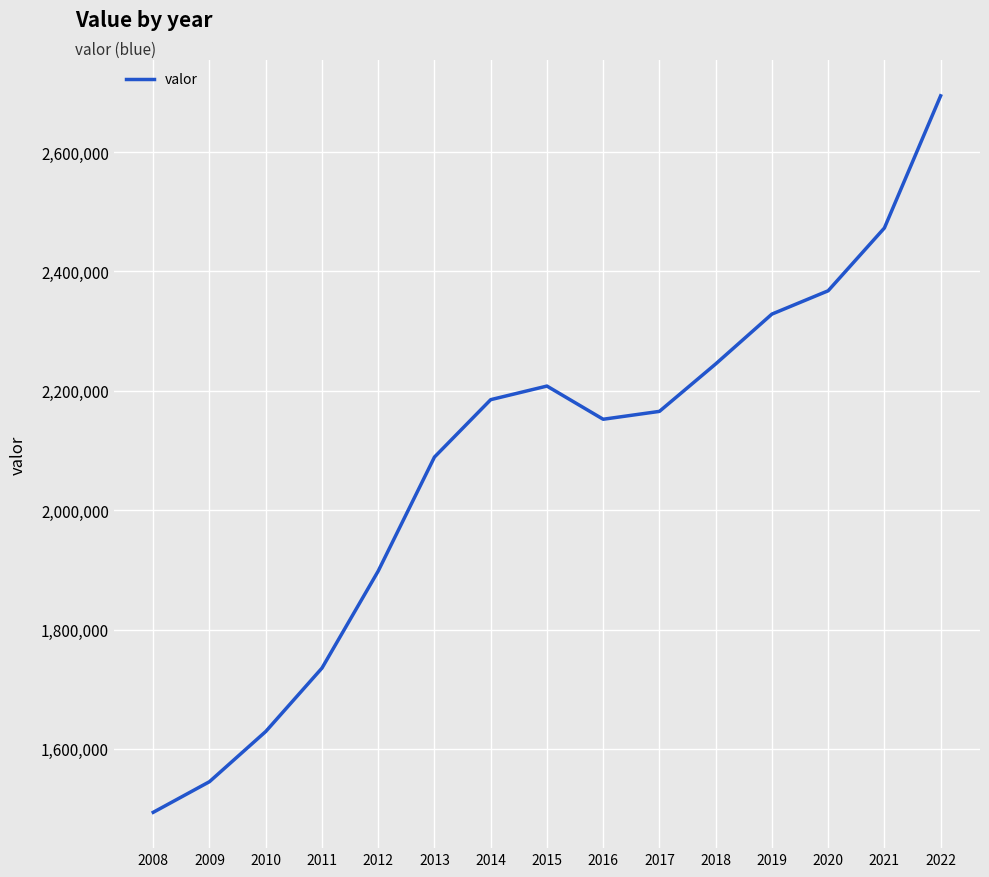

How many lines are shown in the chart?

1